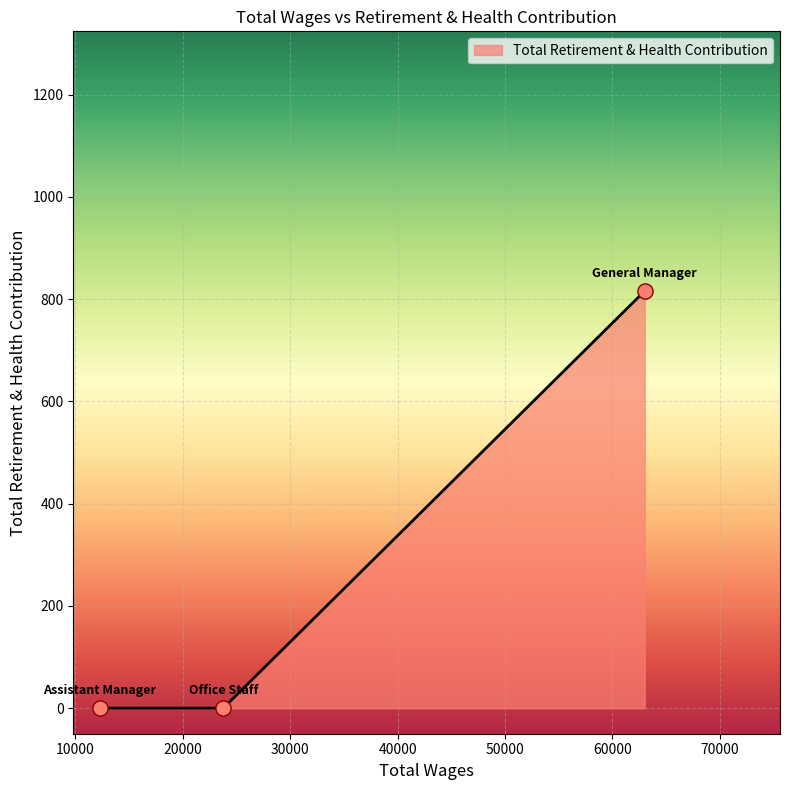

What is the sum of all values?

816